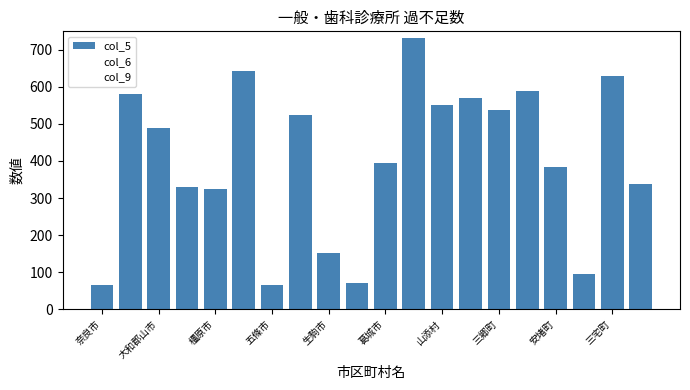

How many bars are there in total?

20